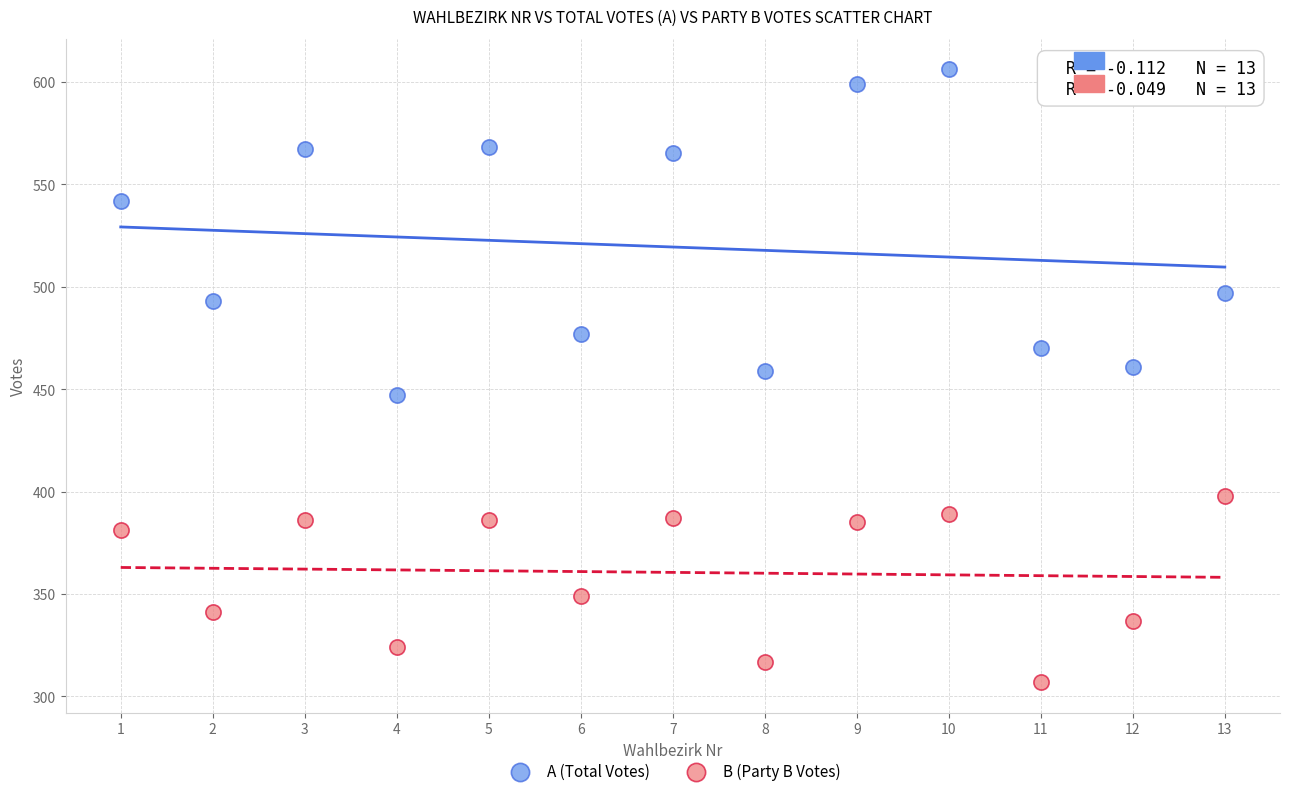

Which series reaches the minimum Y coordinate?

B (Party B Votes)